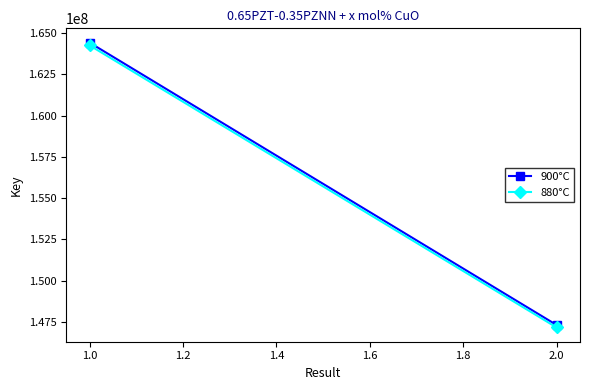

What is the average value of the 900°C series?

155866863.0